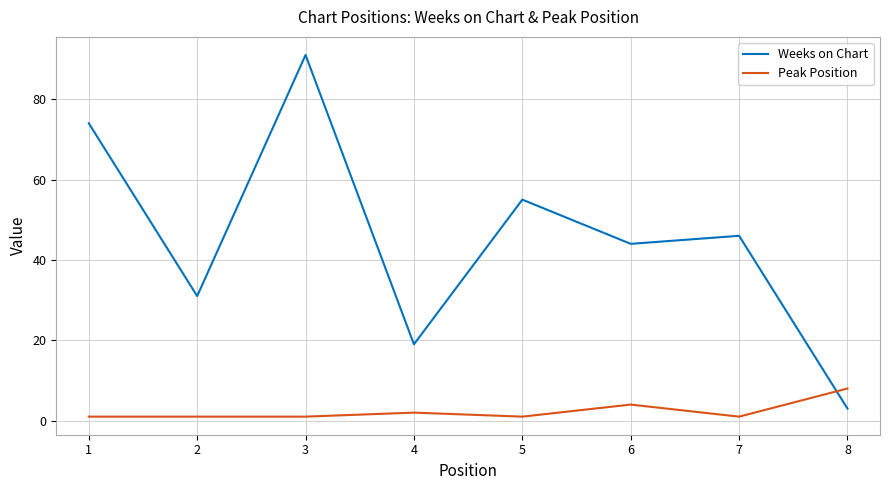

What is the total value across all series at 8?

11